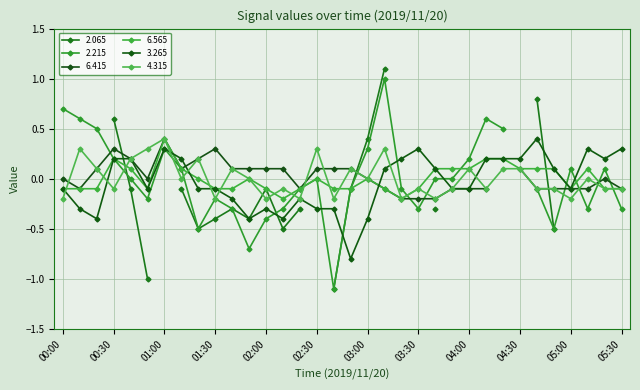

True or false: 3.265 has more than 2 interior local peaks.

True